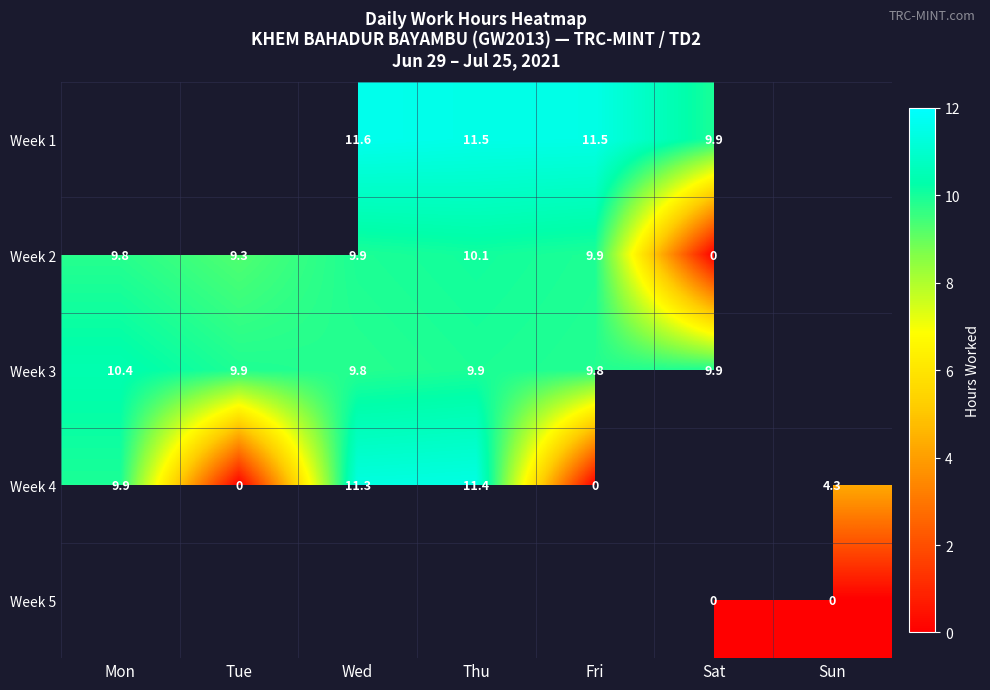

How many values in the Week 1 series exceed 11?

3